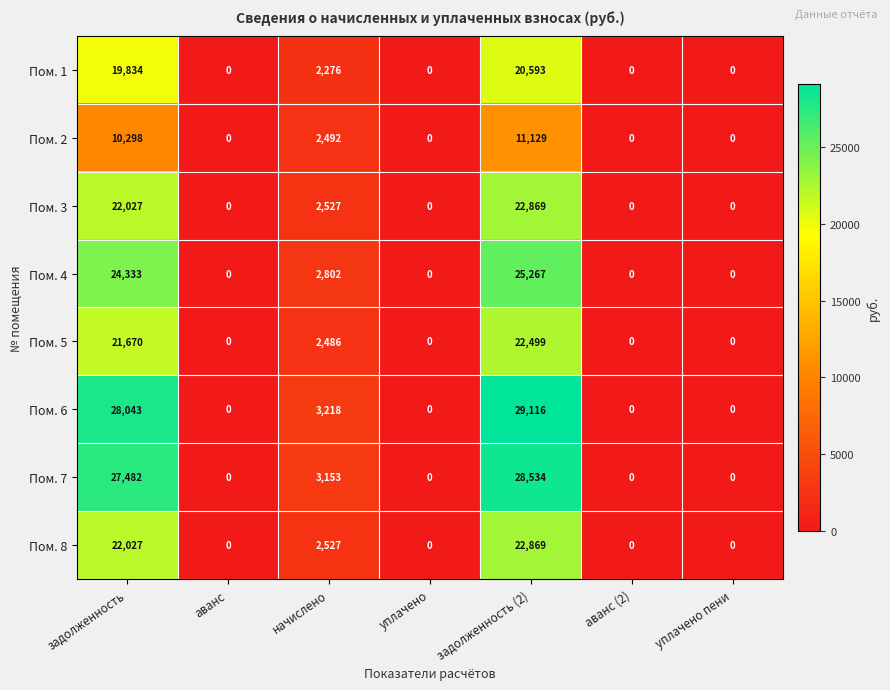

The Пом. 3 series shows 8006 at задолженность. True or false?

False